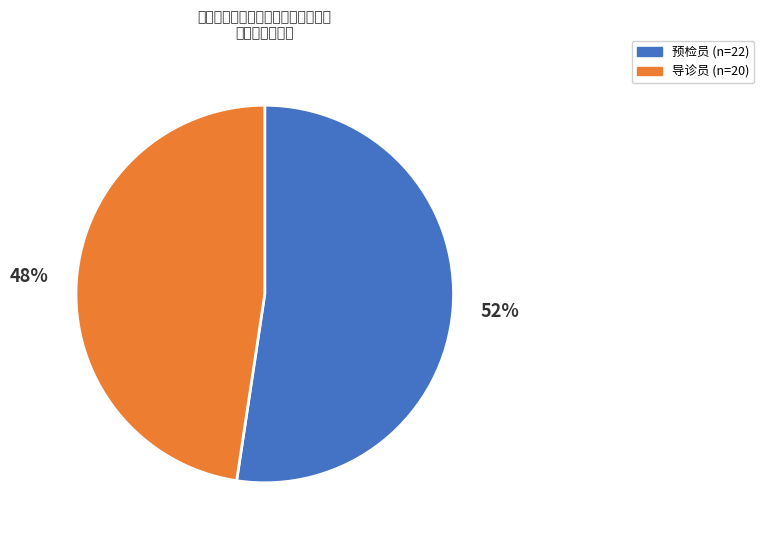

How many segments does this pie chart have?

2